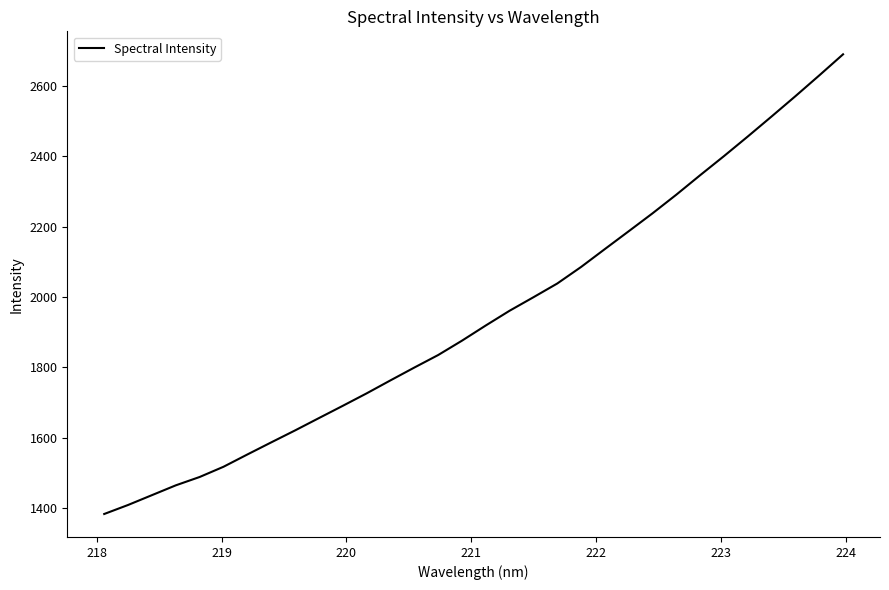

What is the average value?

1946.0